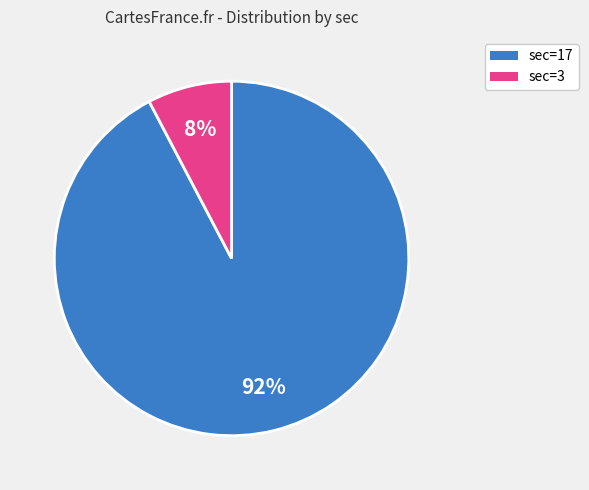

Which has a higher value, sec=3 or sec=17?

sec=17